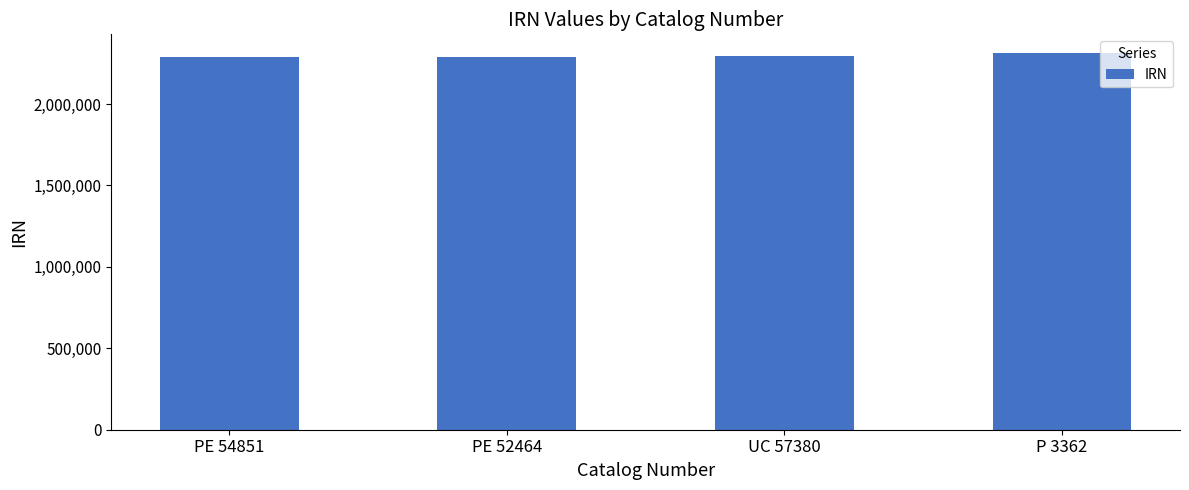

What is the ratio of the value at UC 57380 to the value at P 3362?

1.0